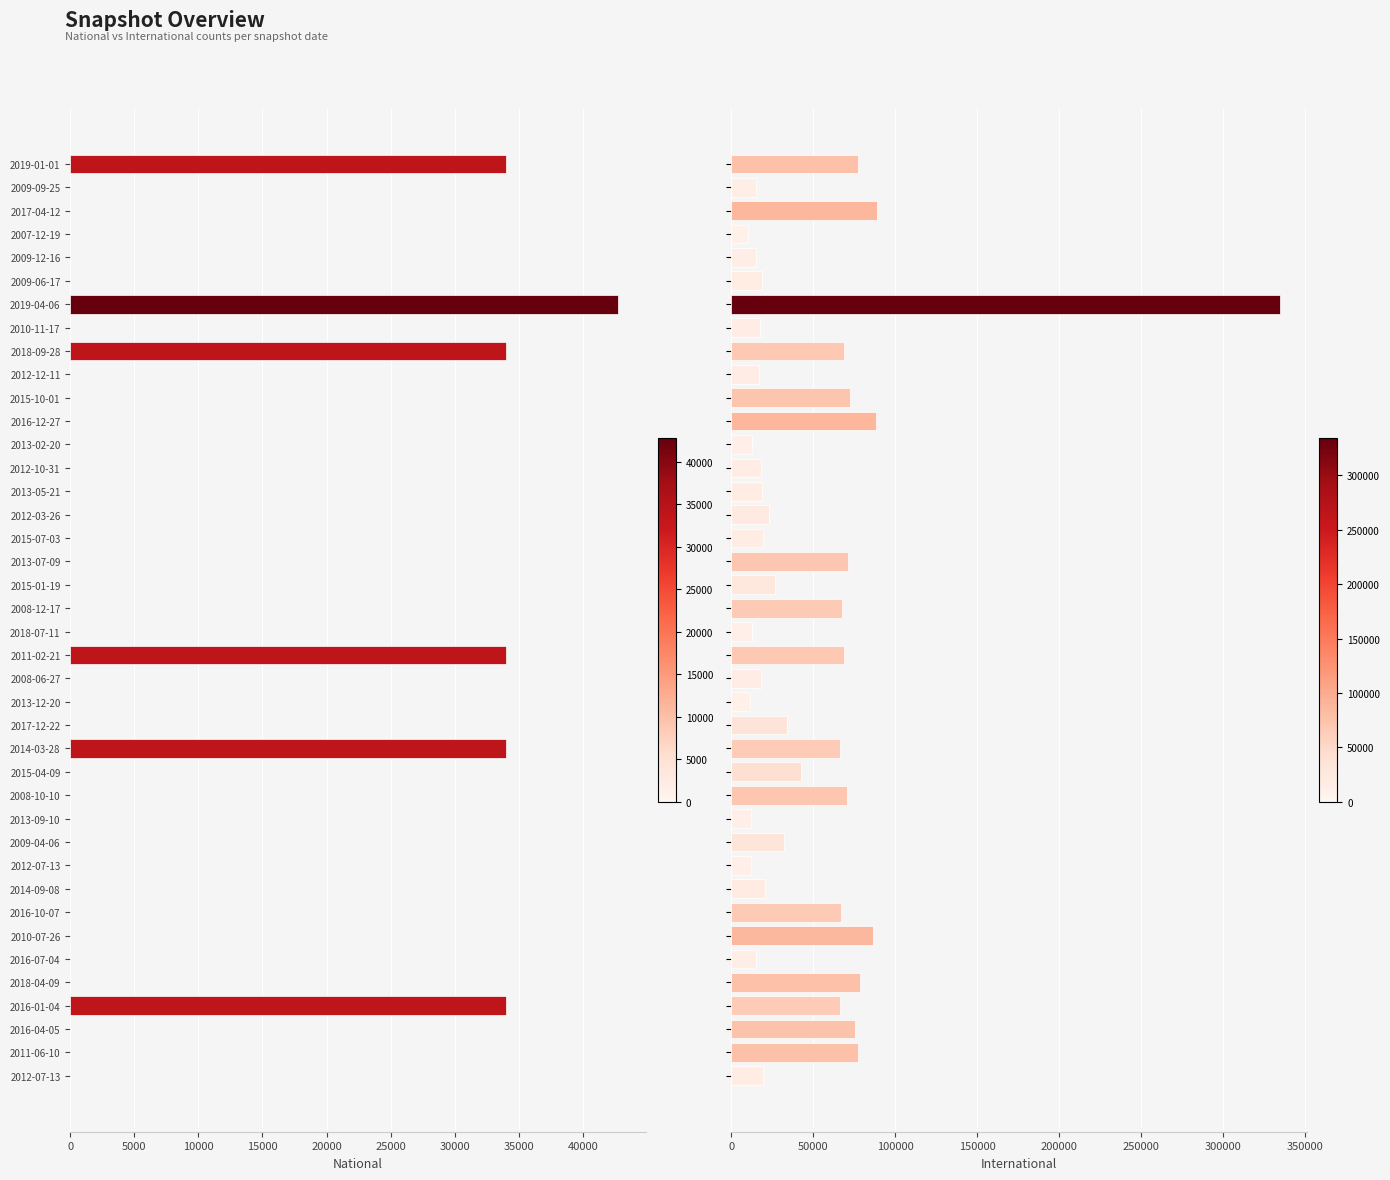

True or false: international has a value of 19232 at 2012-07-13.

True